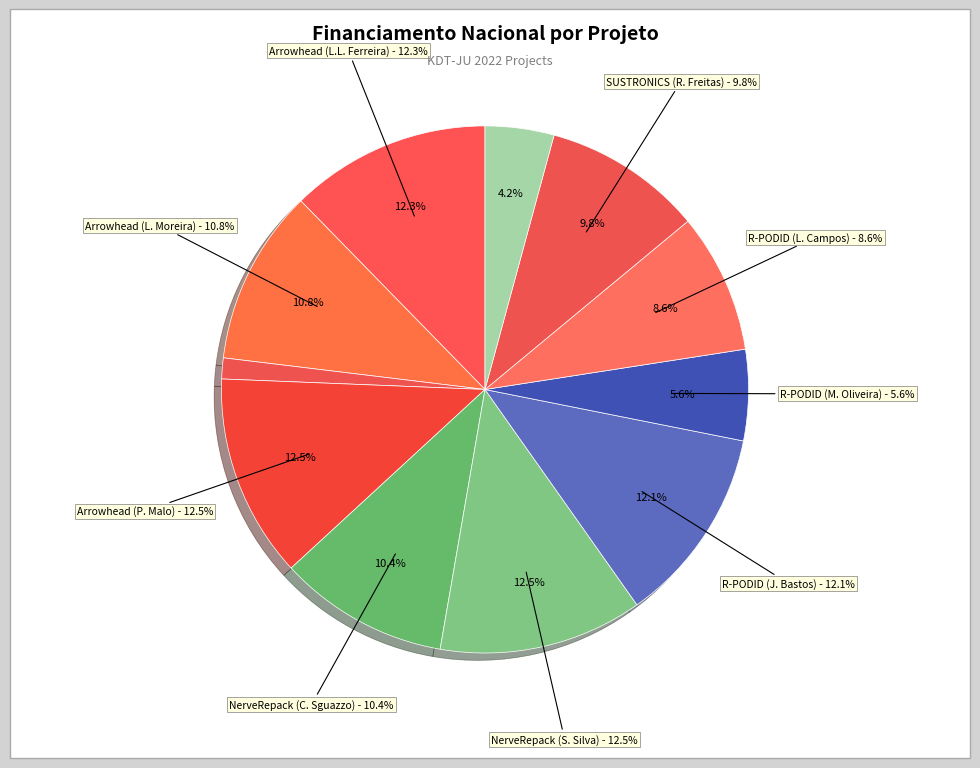

True or false: NerveRepack (Sérgio Silva) accounts for 13% of the total.

True